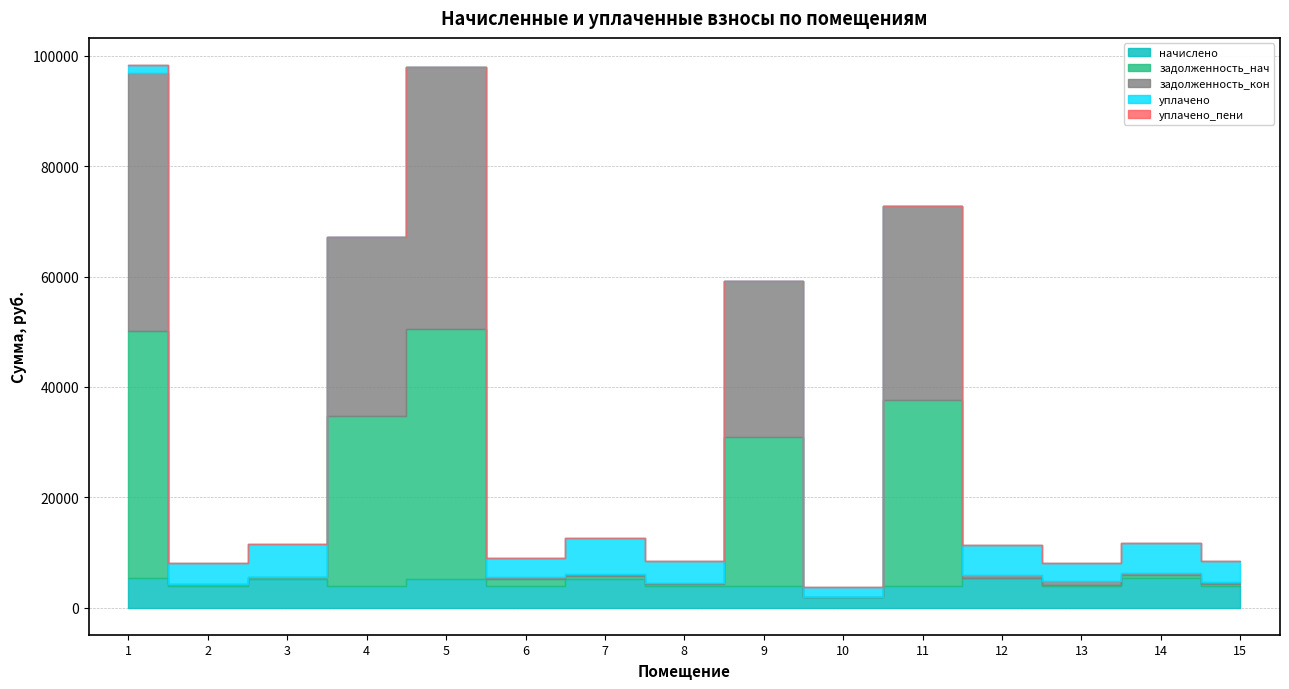

What is the value of the задолженность_нач point at the 7th from the left?

435.8